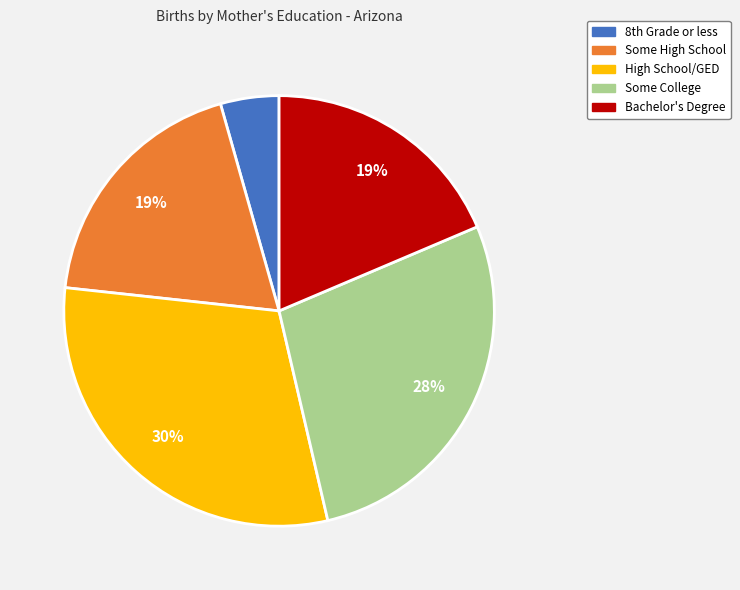

What percentage is the Bachelor's Degree slice, to the nearest percent?

19%